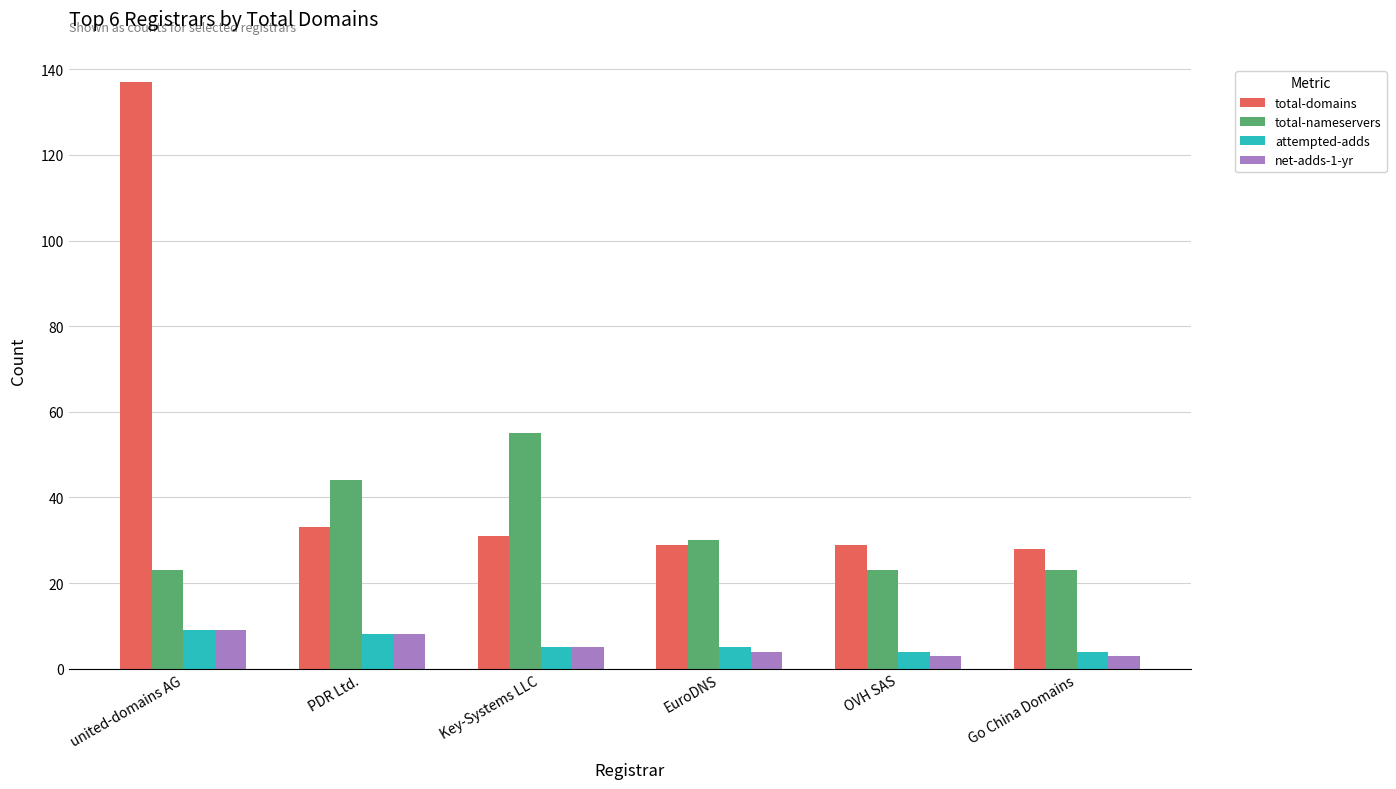

Are the bars horizontal?

No